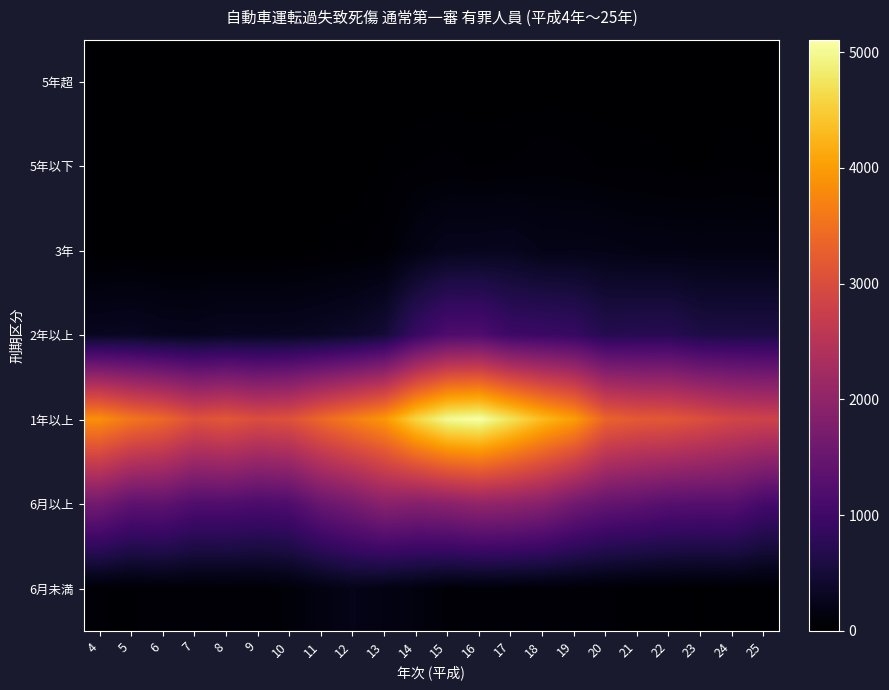

Reading left to right, transcribe all the data shown in this chart.

5年超: 4=0	5=0	6=1	7=0	8=0	9=0	10=0	11=0	12=1	13=2	14=2	15=3	16=3	17=3	18=1	19=3	20=3	21=5	22=2	23=3	24=3	25=1
5年以下: 4=0	5=1	6=1	7=1	8=1	9=2	10=3	11=3	12=6	13=22	14=40	15=49	16=37	17=42	18=62	19=53	20=35	21=33	22=22	23=14	24=35	25=25
3年: 4=7	5=8	6=7	7=8	8=5	9=6	10=9	11=23	12=34	13=54	14=180	15=261	16=267	17=279	18=216	19=217	20=206	21=181	22=176	23=170	24=167	25=169
2年以上: 4=290	5=312	6=269	7=258	8=295	9=286	10=296	11=327	12=382	13=484	14=917	15=1178	16=1186	17=969	18=945	19=899	20=697	21=722	22=727	23=611	24=604	25=597
1年以上: 4=3848	5=3563	6=3385	7=3071	8=3162	9=3008	10=3076	11=3391	12=3663	13=3939	14=4587	15=5021	16=5109	17=4728	18=4312	19=4004	20=3336	21=3198	22=3166	23=3032	24=2878	25=2813
6月以上: 4=1621	5=1363	6=1377	7=1198	8=1208	9=1143	10=1186	11=1503	12=1681	13=1918	14=1850	15=1915	16=2017	17=1974	18=1874	19=1614	20=1437	21=1373	22=1273	23=1260	24=1266	25=1053
6月未満: 4=41	5=36	6=56	7=51	8=53	9=54	10=88	11=153	12=225	13=175	14=136	15=70	16=75	17=72	18=66	19=62	20=47	21=27	22=30	23=18	24=34	25=28